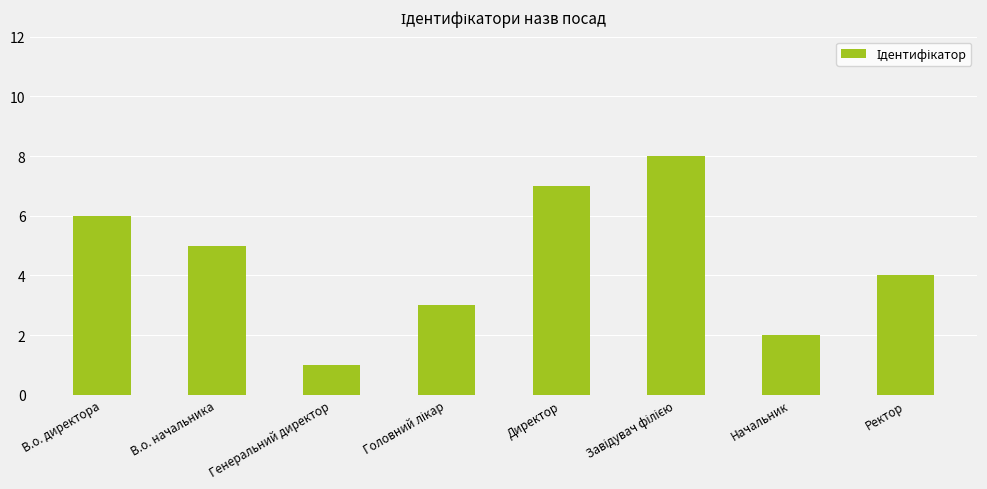

Between Генеральний директор and Ректор, which is larger?

Ректор